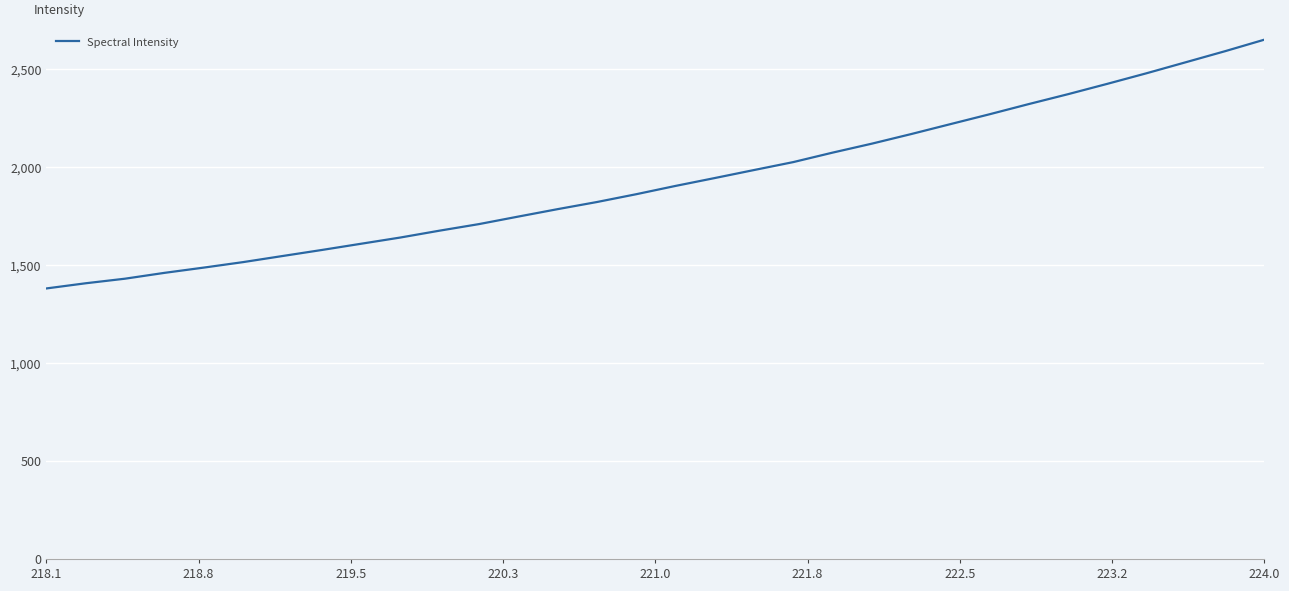

How many lines are shown in the chart?

1